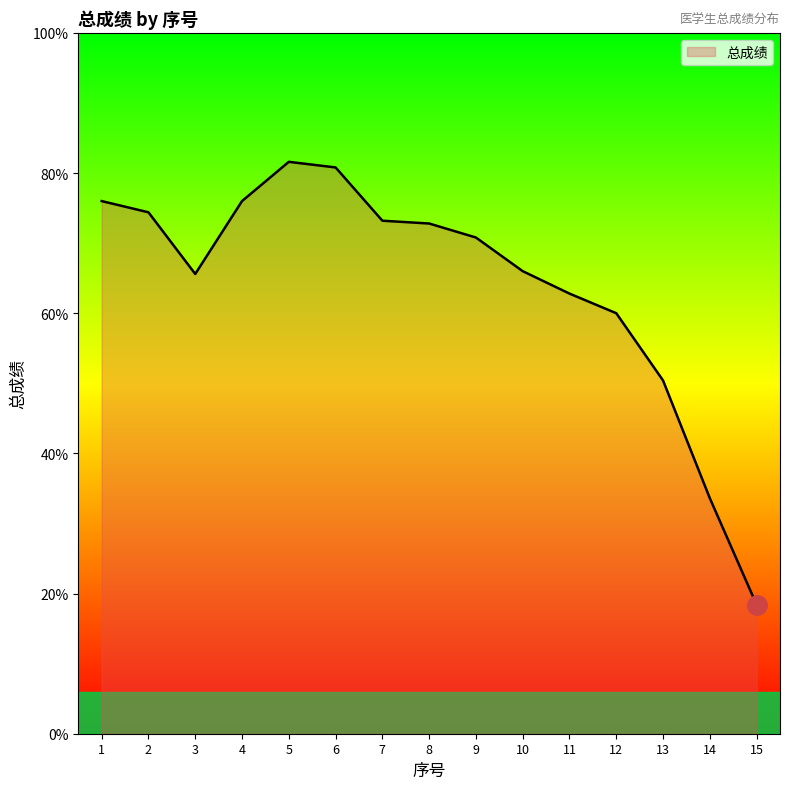

Which category has the highest value across all series?

5